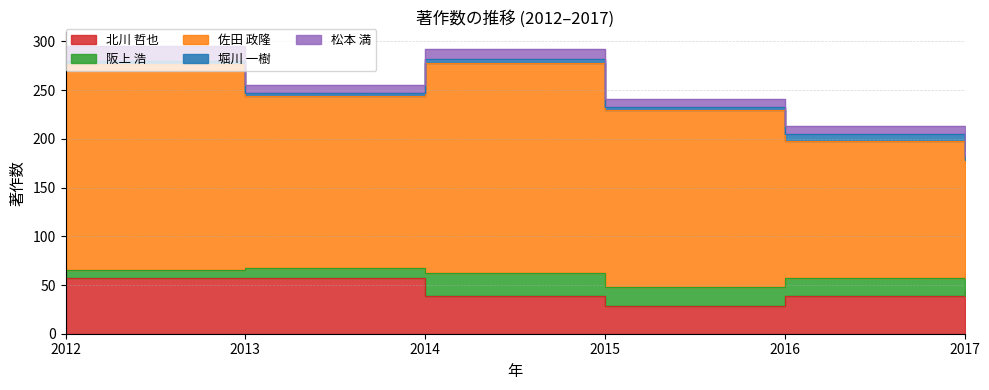

List the labels in order of 北川 哲也 value, largest first.

2012, 2013, 2017, 2014, 2016, 2015